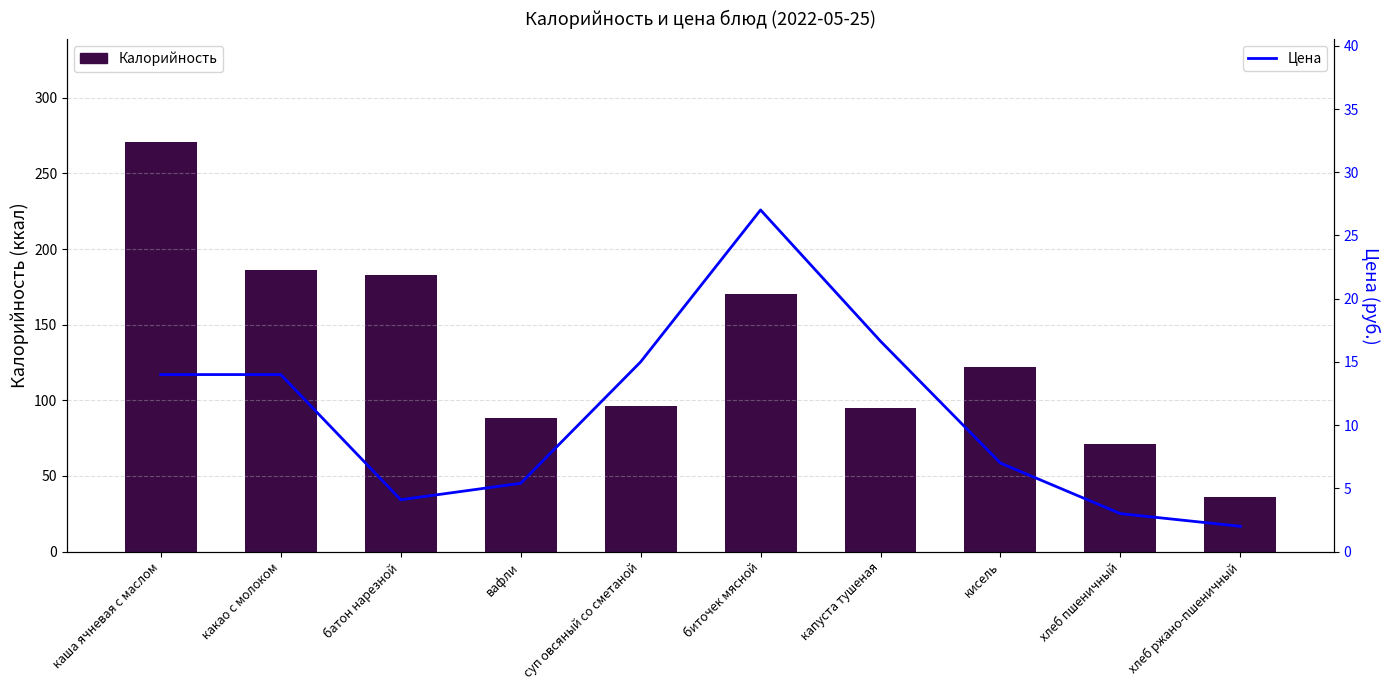

True or false: Калорийность has a value of 96.0 at суп овсяный со сметаной.

True